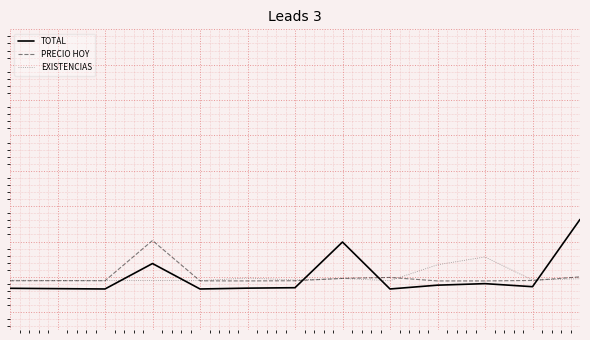

What are all the series names shown in the legend?

TOTAL, PRECIO HOY, EXISTENCIAS